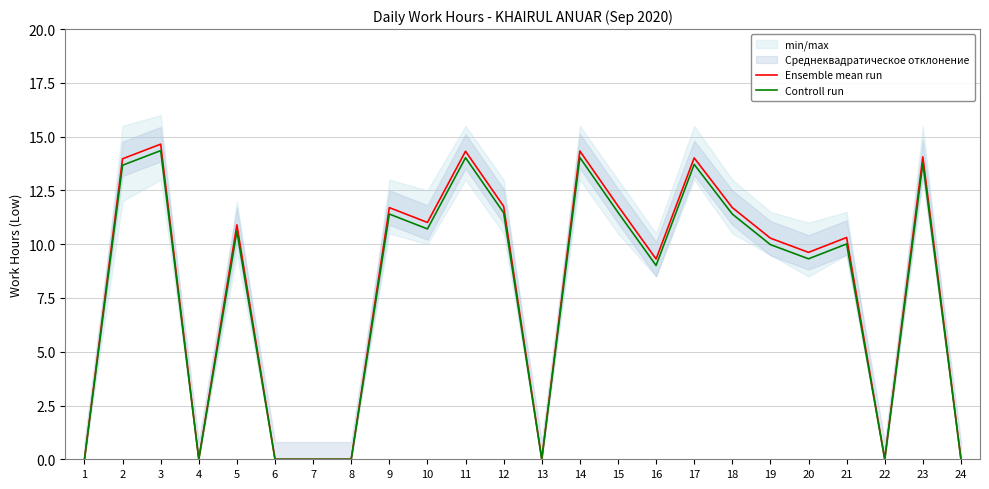

What is the maximum value shown in the chart?

14.7